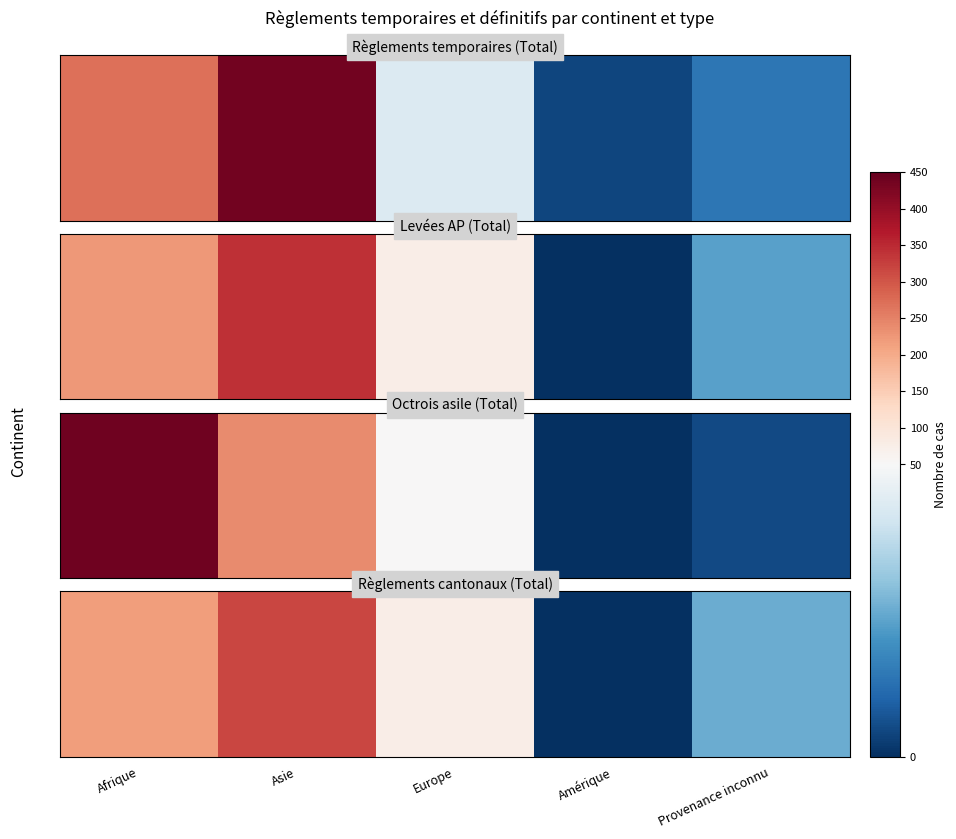

Which label corresponds to the smallest value in the chart?

Amérique